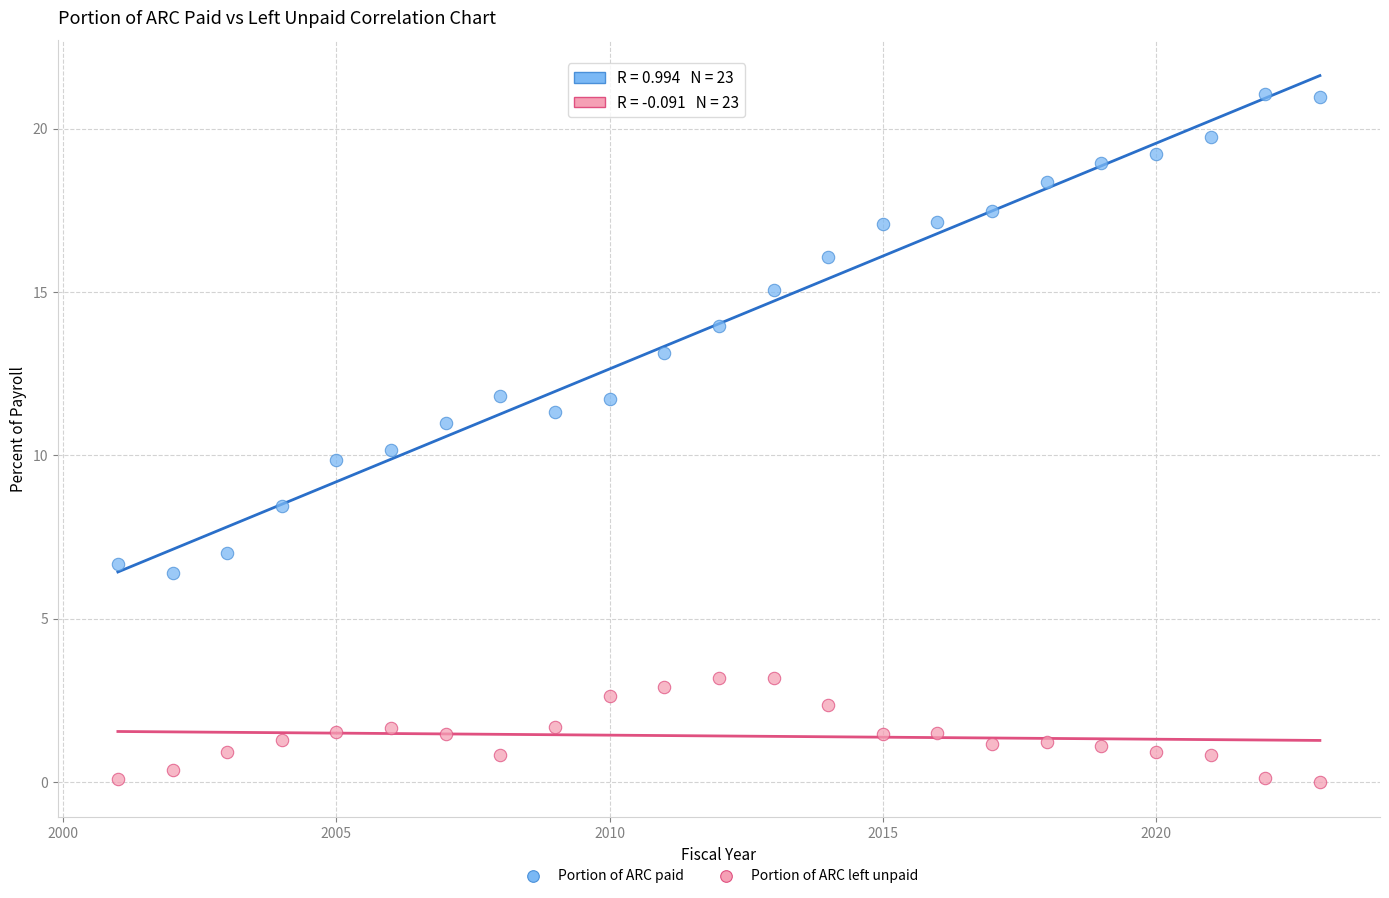

Which series has the widest spread of Y values?

Portion of ARC paid